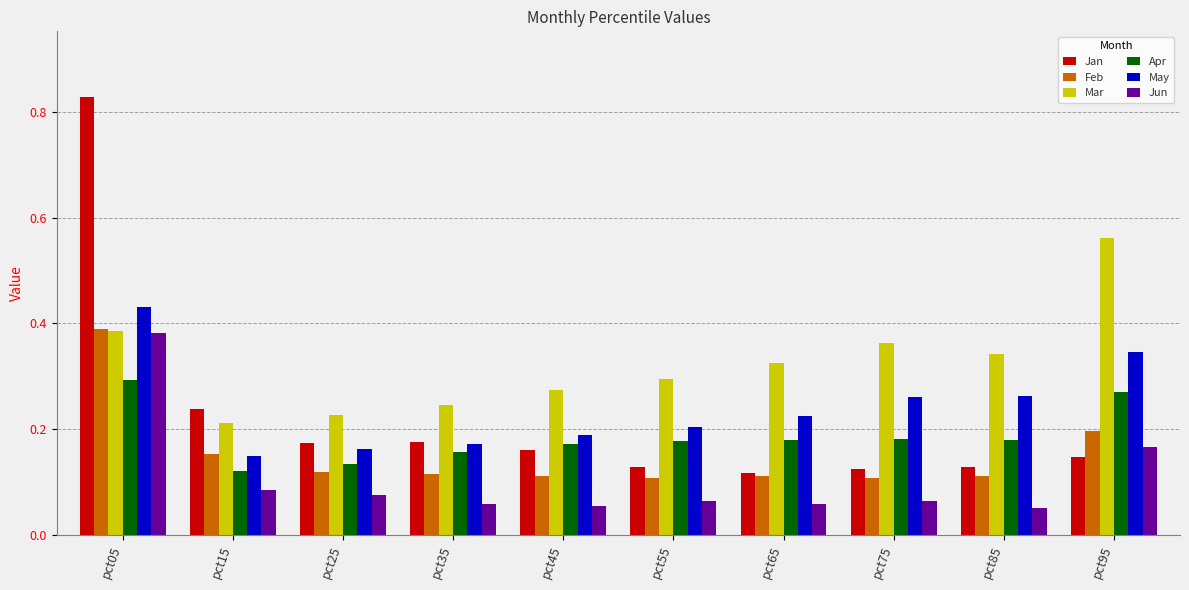

At pct55, list the series in order from smallest to largest.

Jun, Feb, Jan, Apr, May, Mar